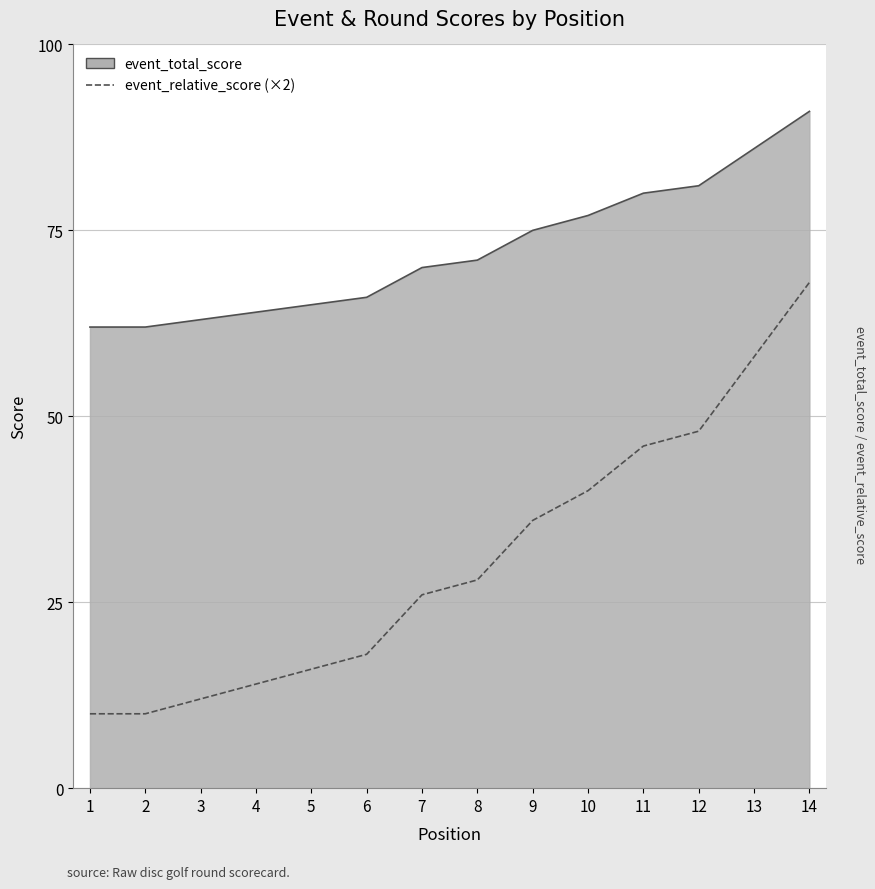

What is the maximum value shown in the chart?

91